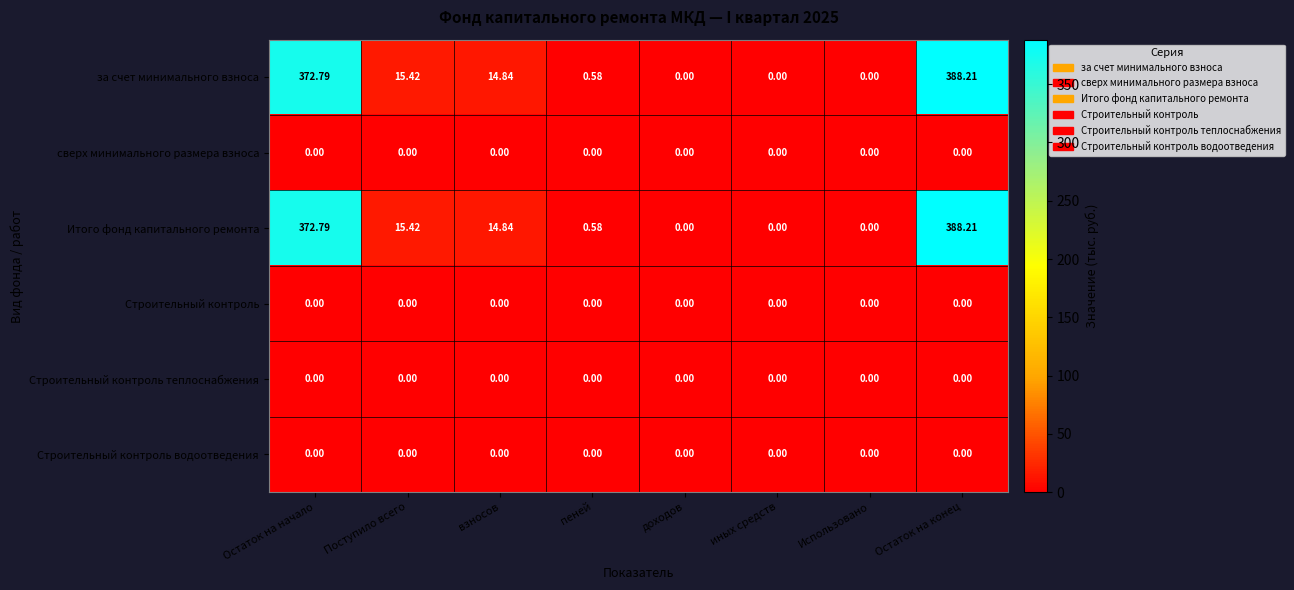

At which category is the sum across all series the highest?

Остаток на конец